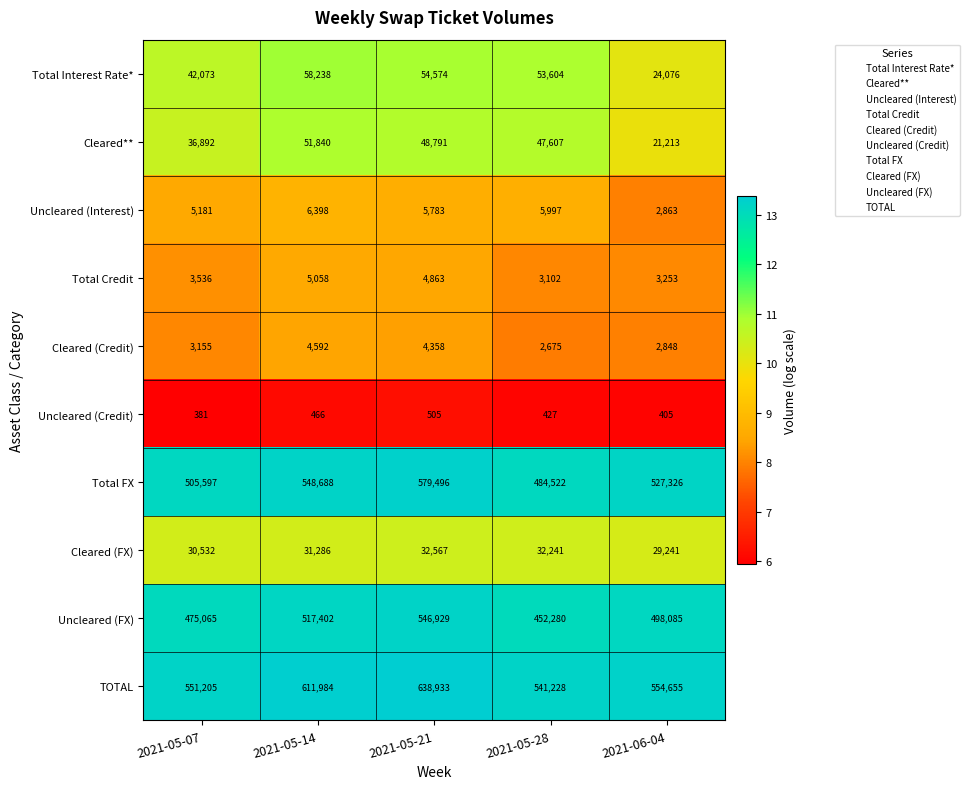

At which category is the sum across all series the highest?

2021-05-21